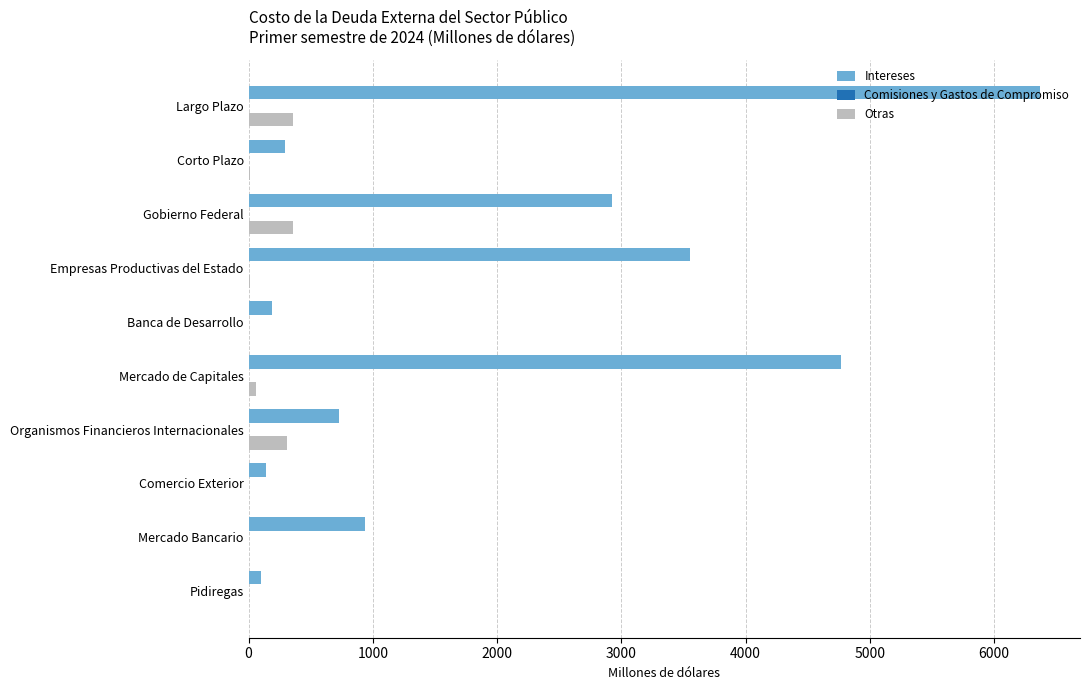

Is it true that Otras equals 307.9 at Organismos Financieros Internacionales?

True